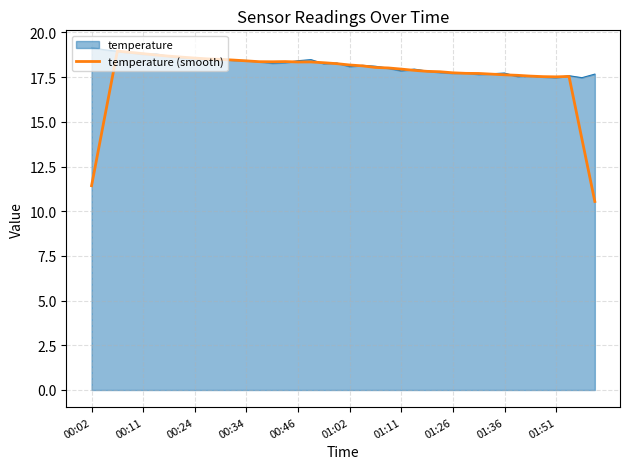

What is the maximum value shown in the chart?

19.2